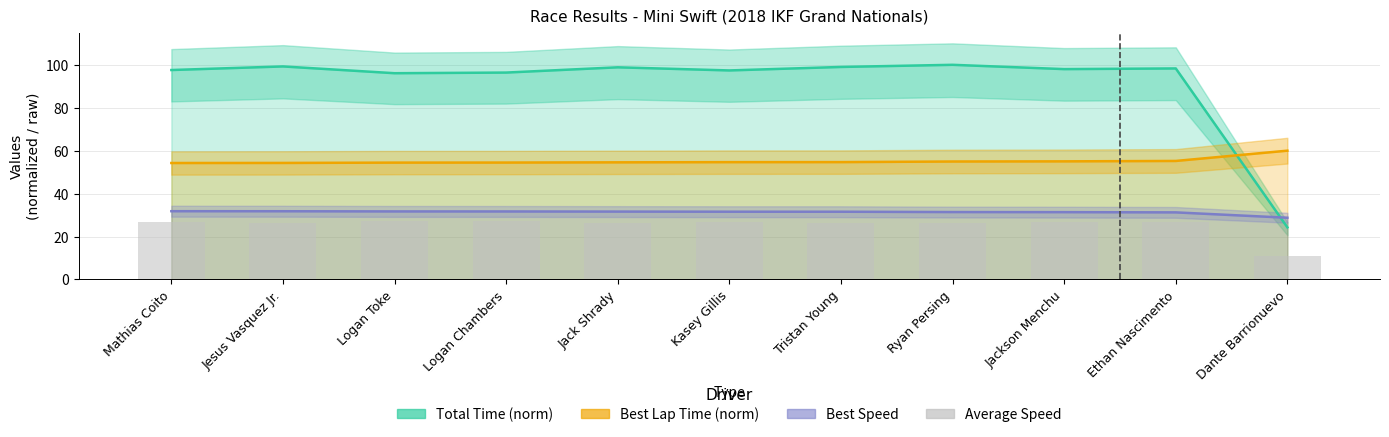

Are the bars horizontal?

No